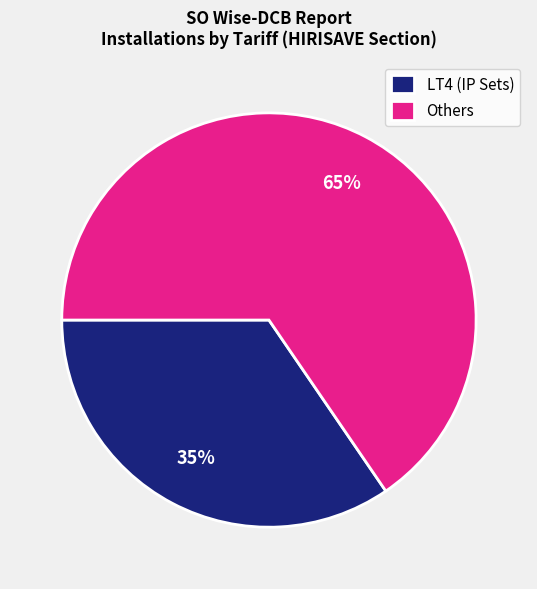

What is the smallest slice in the pie chart?

LT4 (IP Sets)